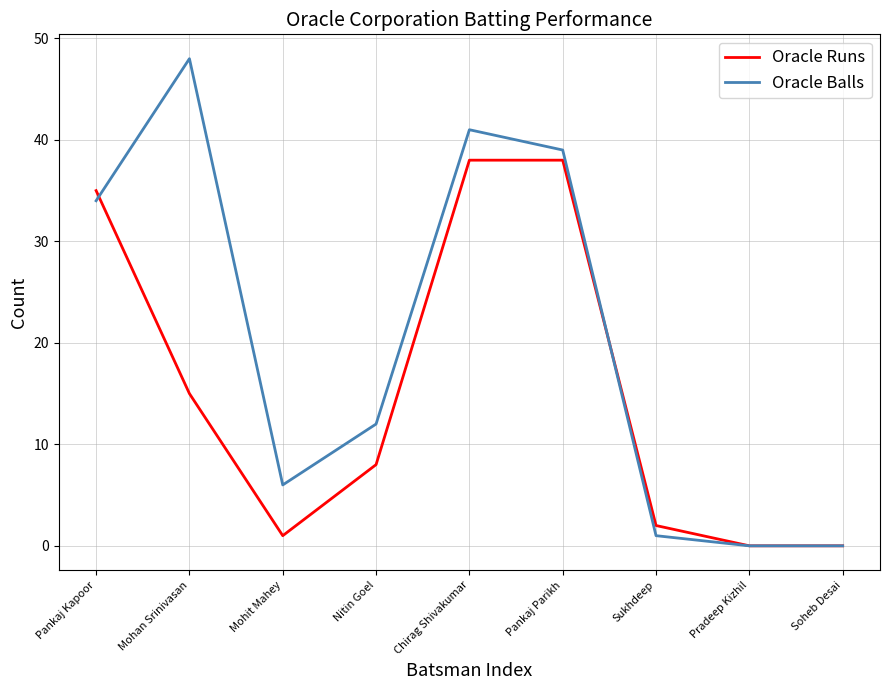

The value of Oracle Balls at Pradeep Kizhil is 22. True or false?

False